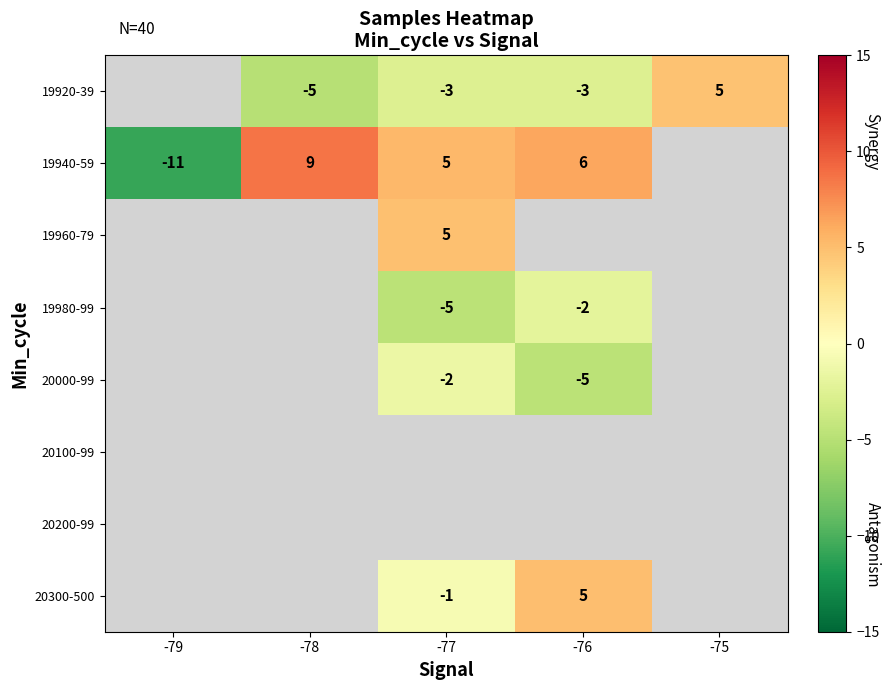

How many positive values does the 19940-59 series have?

3